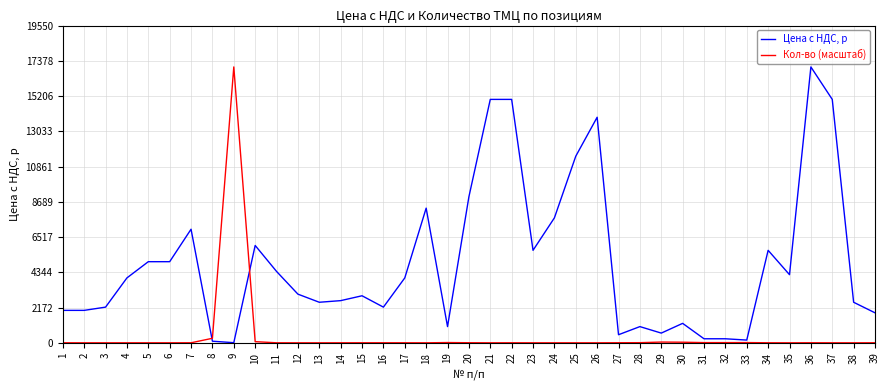

What is the sum of the Цена с НДС, р values at 6 and 28?

6000.0